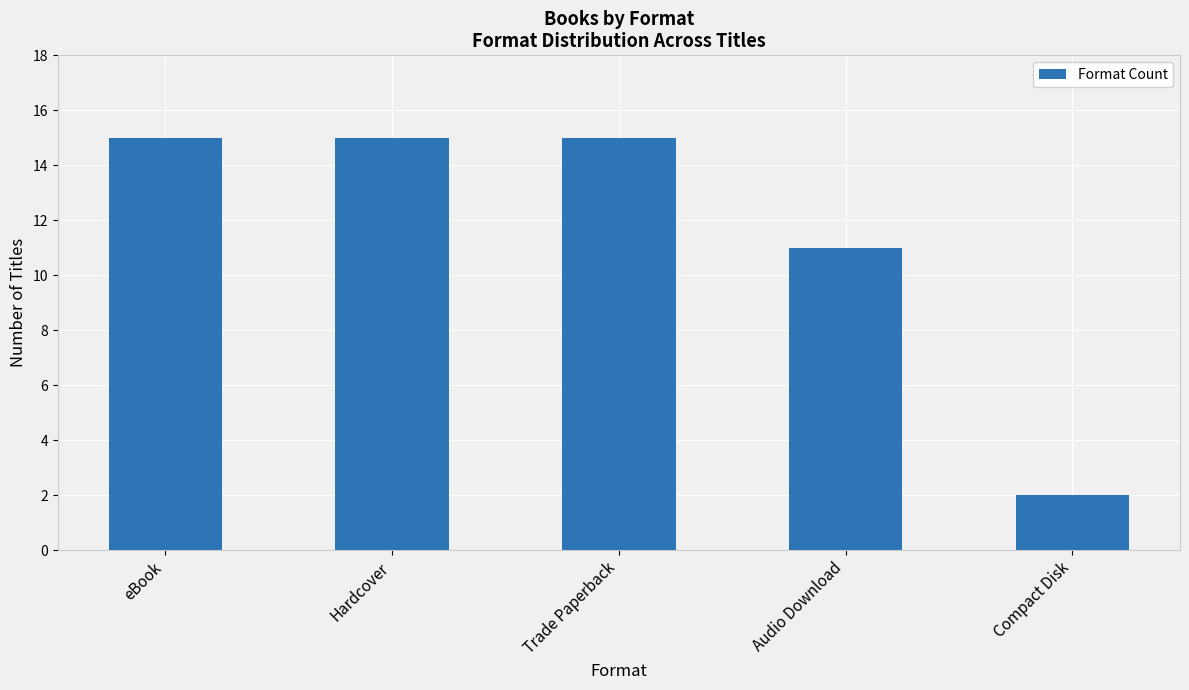

The chart shows a value of 2 at Compact Disk. True or false?

True